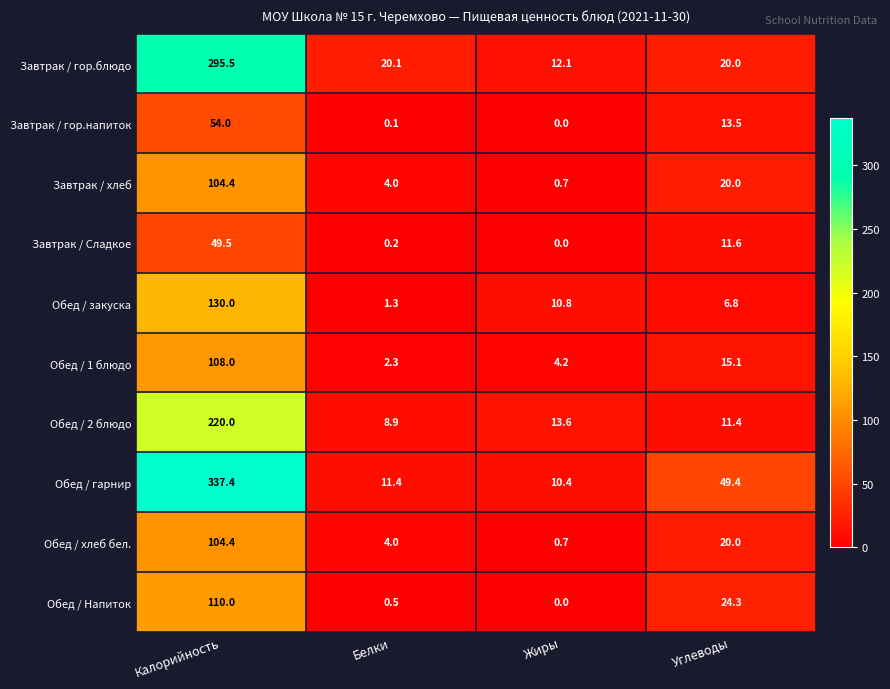

Rank the categories by Завтрак / Сладкое value from highest to lowest.

Калорийность, Углеводы, Белки, Жиры